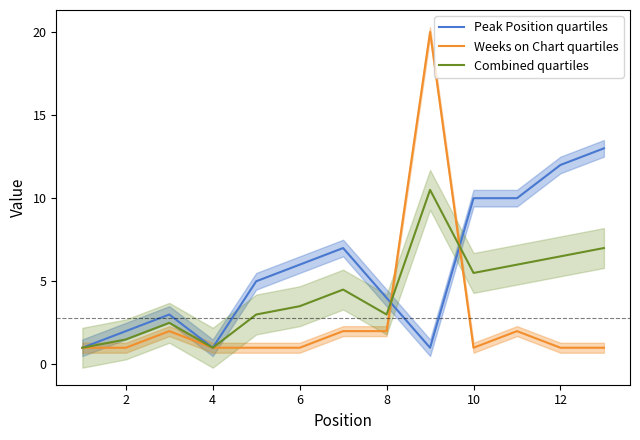

The value of Combined quartiles at 4 is 1.0. True or false?

True